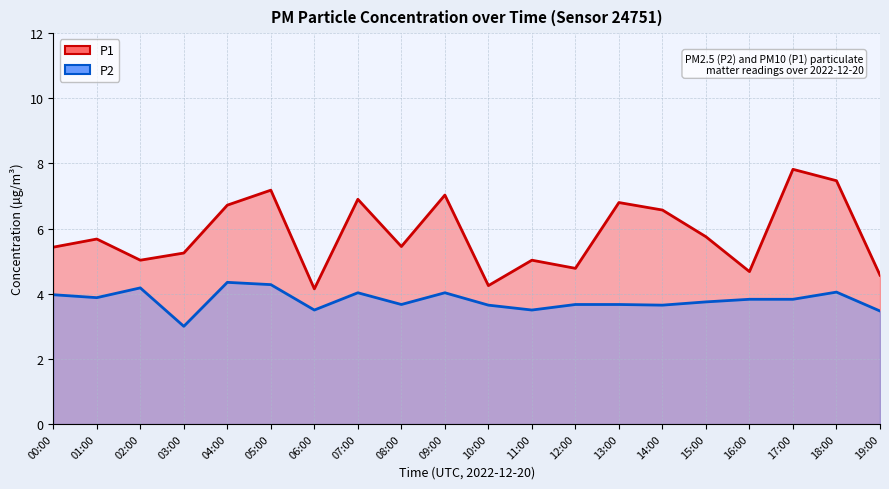

How many lines are shown in the chart?

2